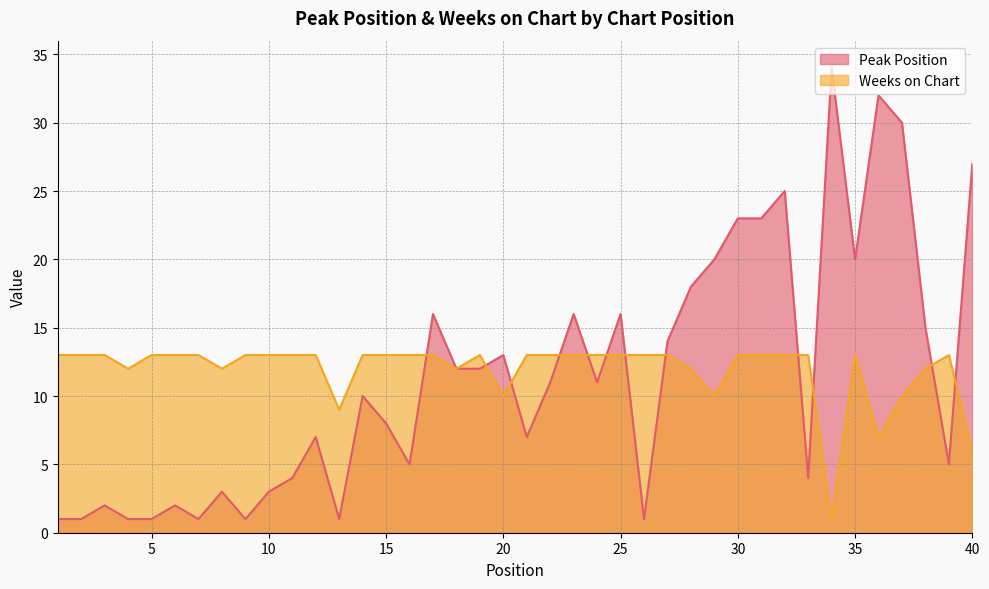

What is the value of the Weeks on Chart point at the 18th from the left?

12